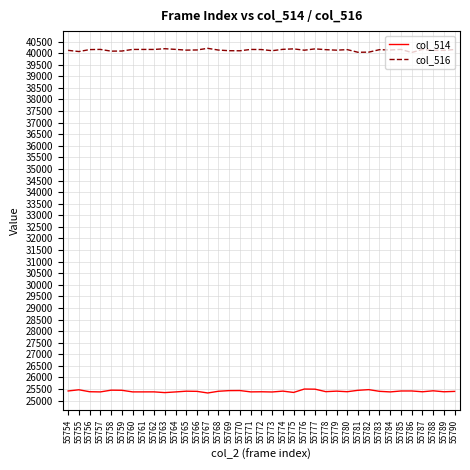

True or false: col_514 and col_516 intersect in this chart.

False